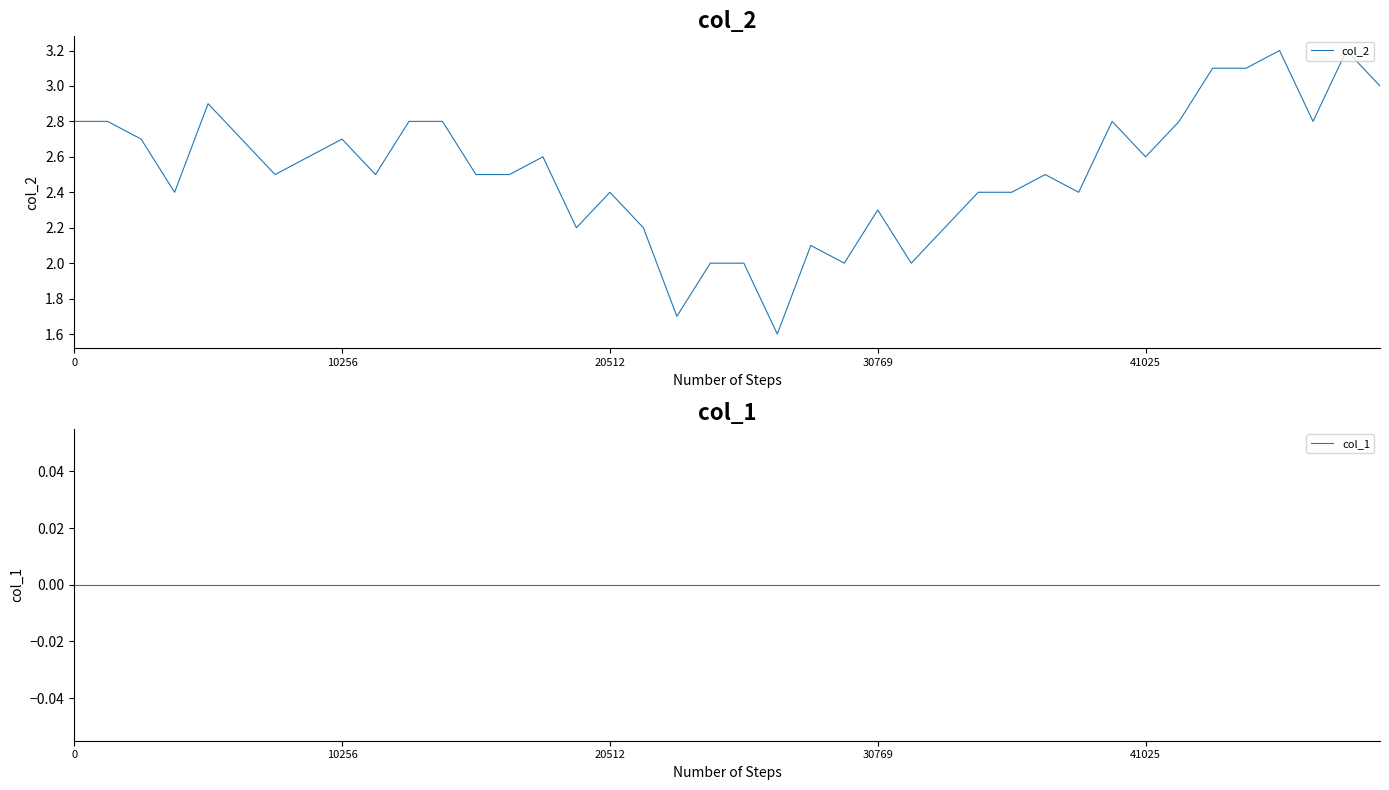

What is the label of the 3rd point from the right?

37